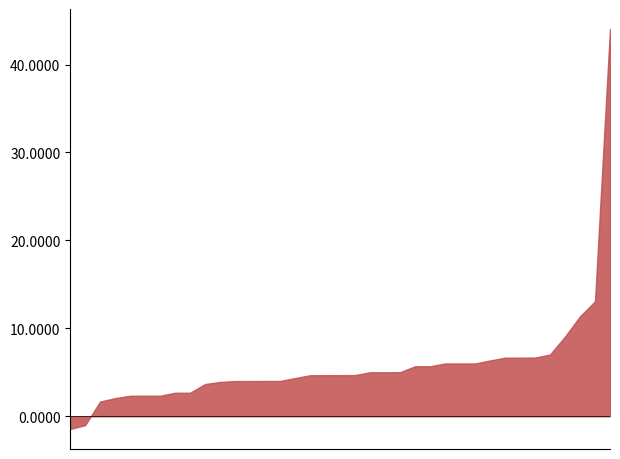

What is the difference between the maximum and minimum values?

45.5